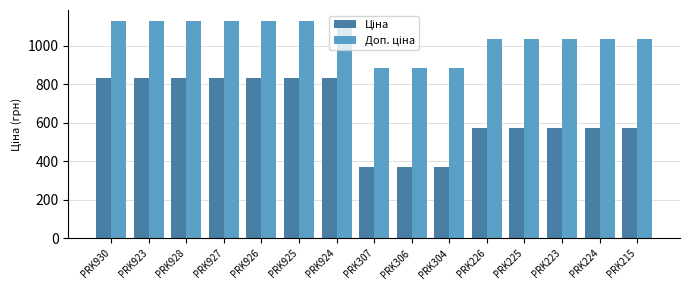

What is the difference between the highest and lowest values at PRK928?

295.6